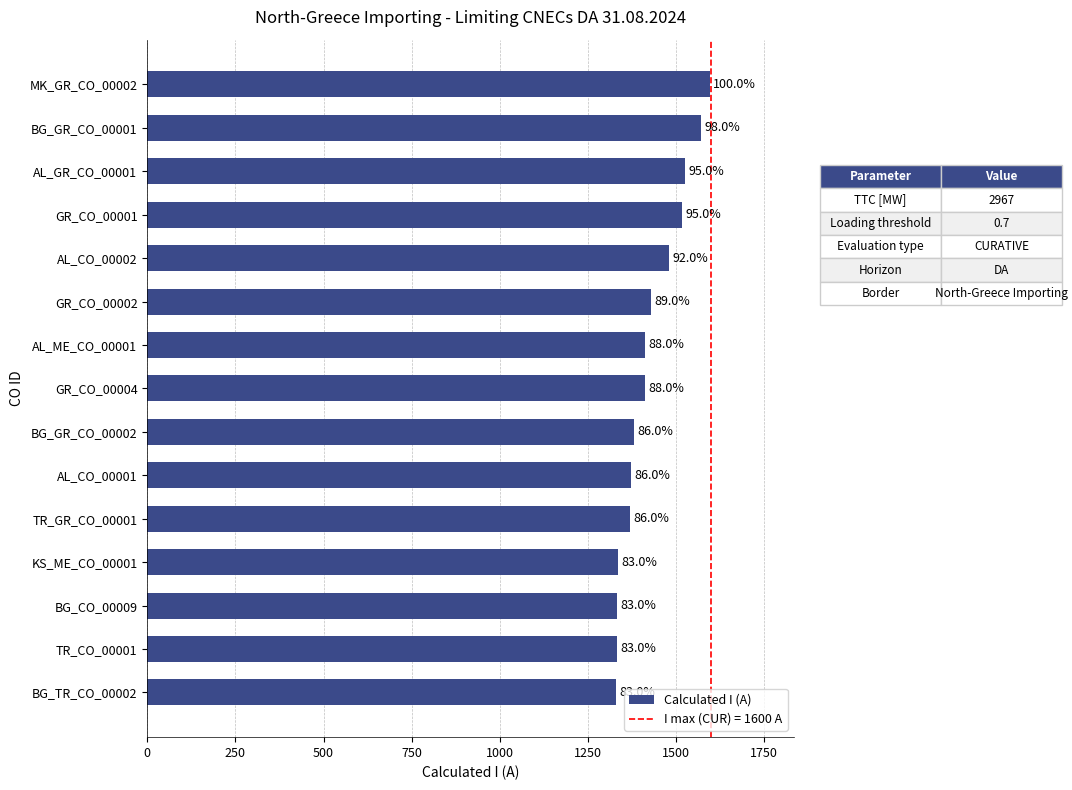

Does the chart contain any negative values?

No